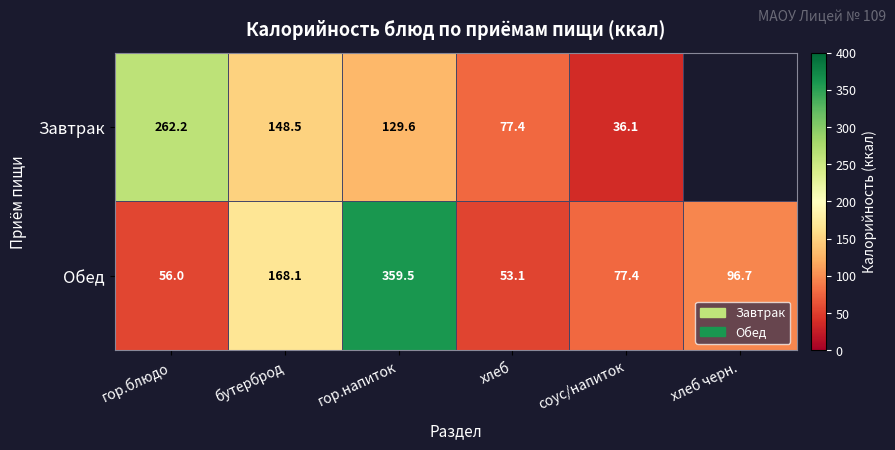

At гор.блюдо, list the series in order from smallest to largest.

Обед, Завтрак